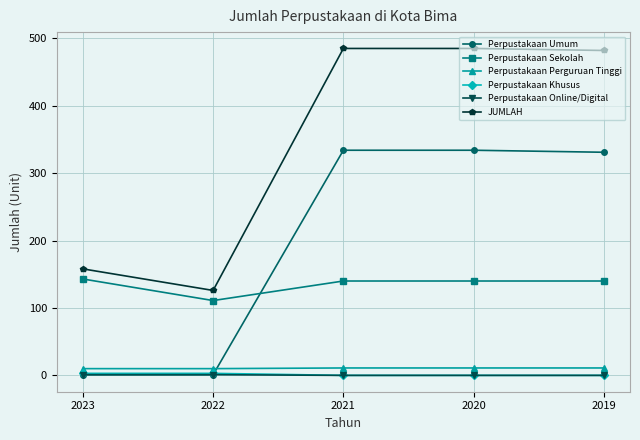

What is the highest value of the JUMLAH series?

485